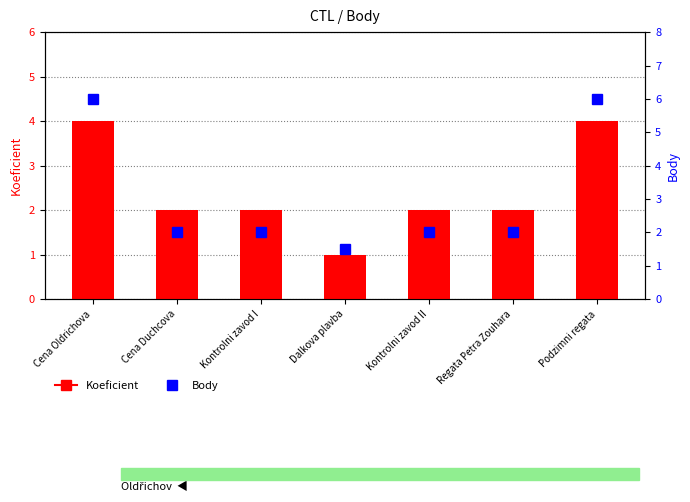

How many groups of bars are there?

7